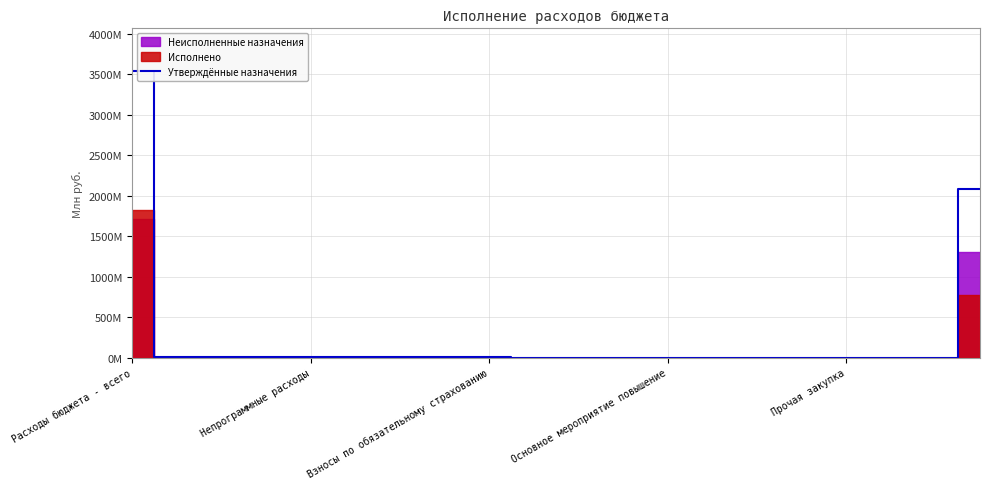

What is the difference between the maximum and minimum values?

3536.2